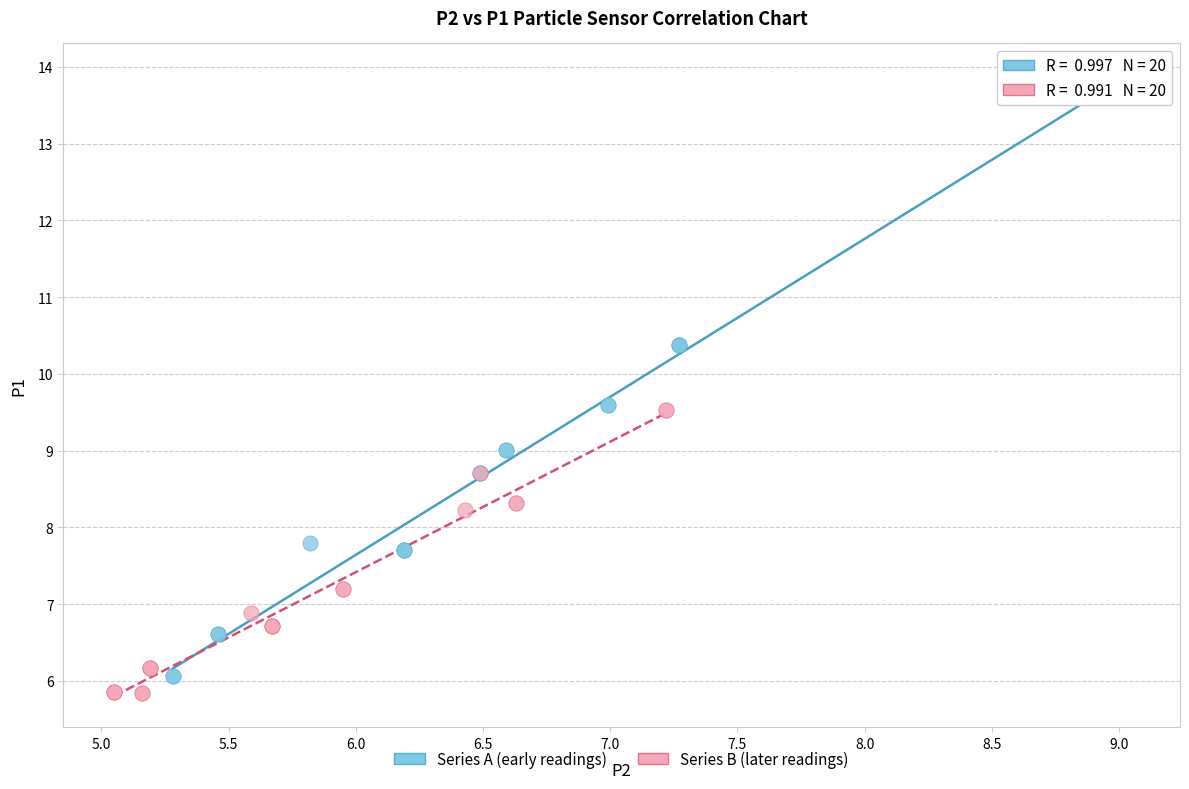

Which series has the largest Y range (max minus min)?

Series A (early readings)